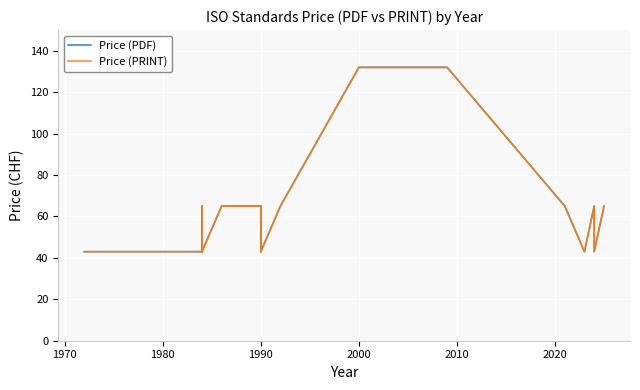

Reading right to left, extract all data points from this chart.

Price (PDF): 65	43	43	43	65	43	65	65	132	132	132	65	43	65	65	43	65	65	65	65	65	65	65	65	43	65	43	65	43	43	43	43	43	43	43	43	43	43	43	43
Price (PRINT): 65	43	43	43	65	43	65	65	132	132	132	65	43	65	65	43	65	65	65	65	65	65	65	65	43	65	43	65	43	43	43	43	43	43	43	43	43	43	43	43